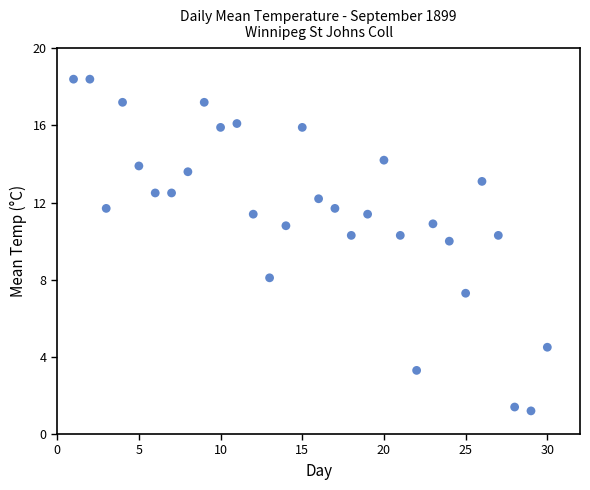

What is the range of X values (max minus min)?

29.0